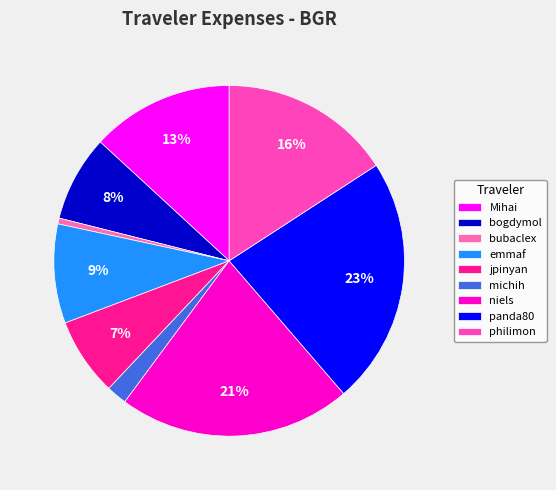

Count the number of slices in the pie.

9